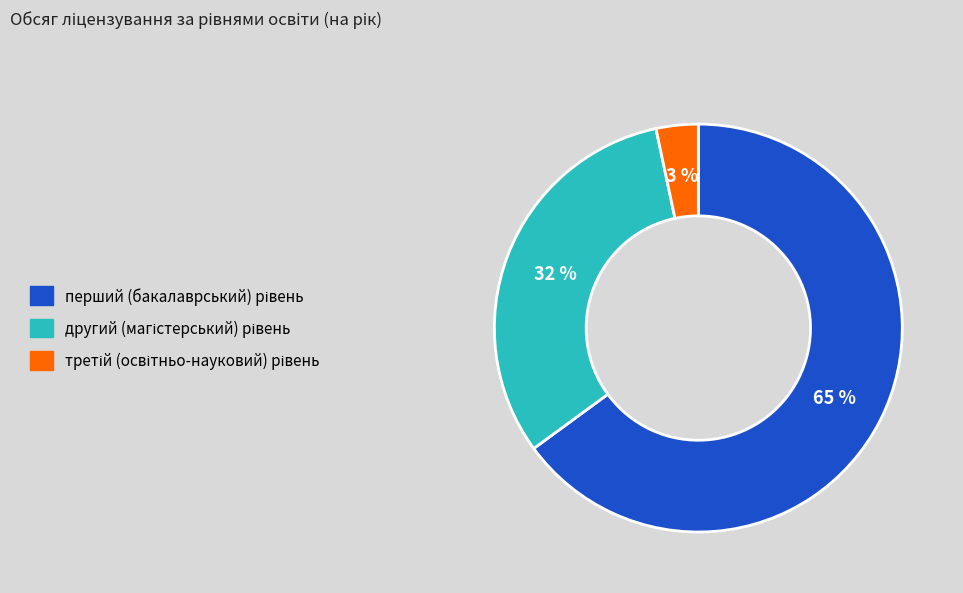

To the nearest percent, what is the difference between the largest and smallest slice percentages?

62%